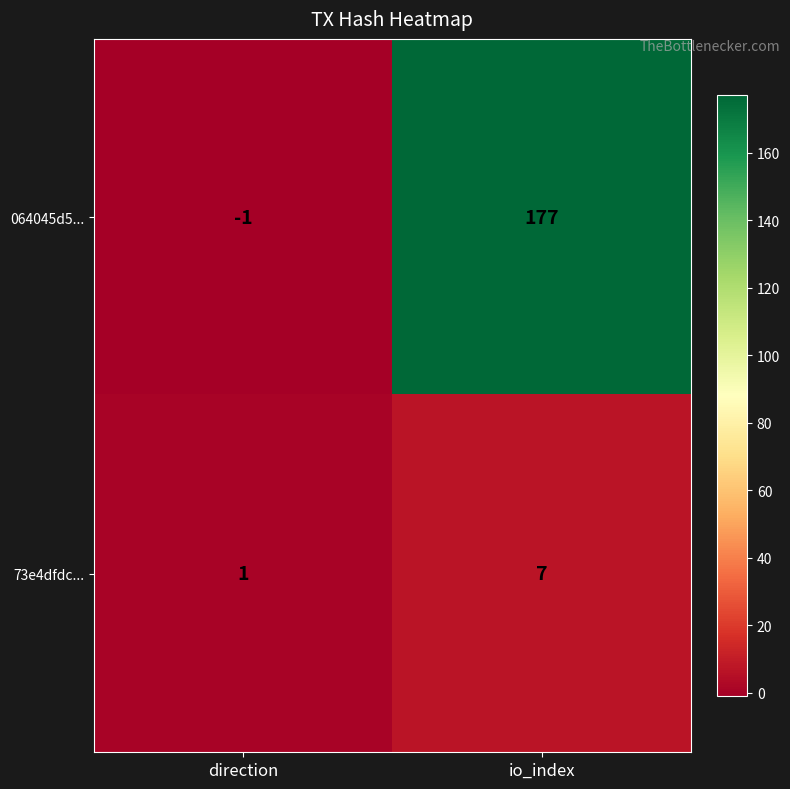

Reading left to right, transcribe all the data shown in this chart.

064045d5...: direction=-1	io_index=177
73e4dfdc...: direction=1	io_index=7